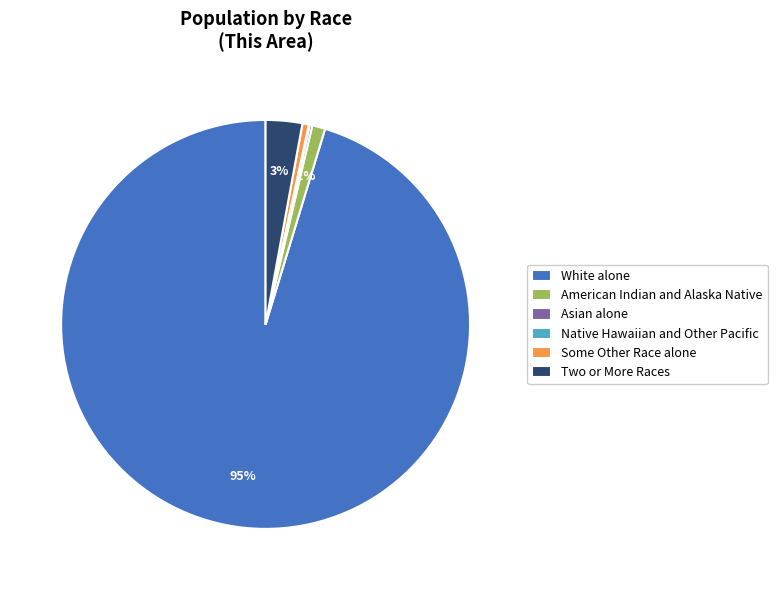

Does any single category account for the majority?

Yes